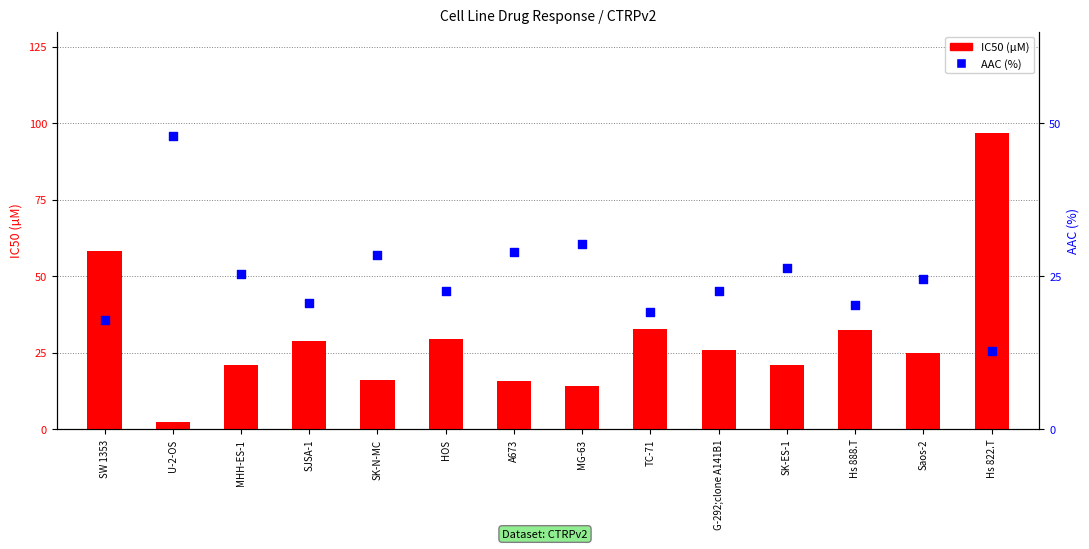

Which series has the largest total across all categories?

IC50 (µM)